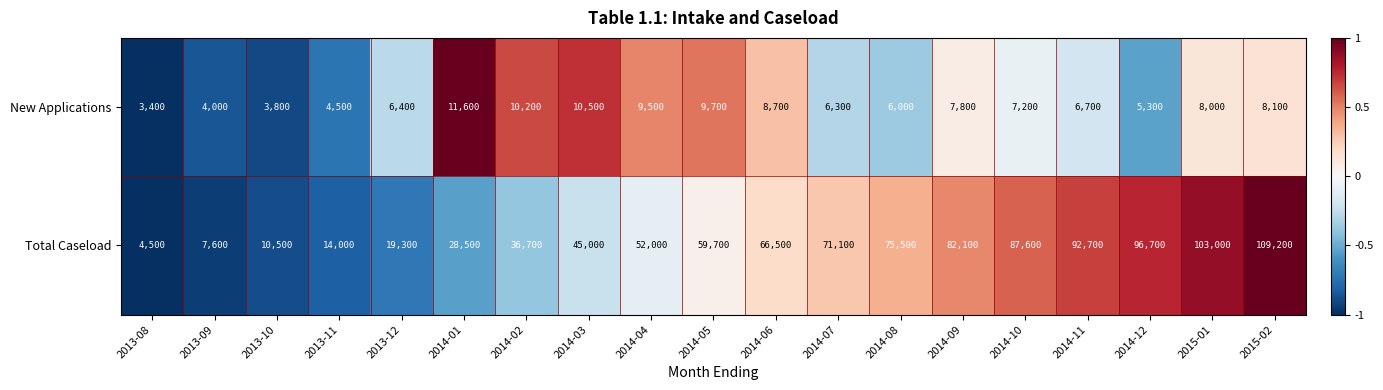

What is the total value across all series at 2014-02?

46900